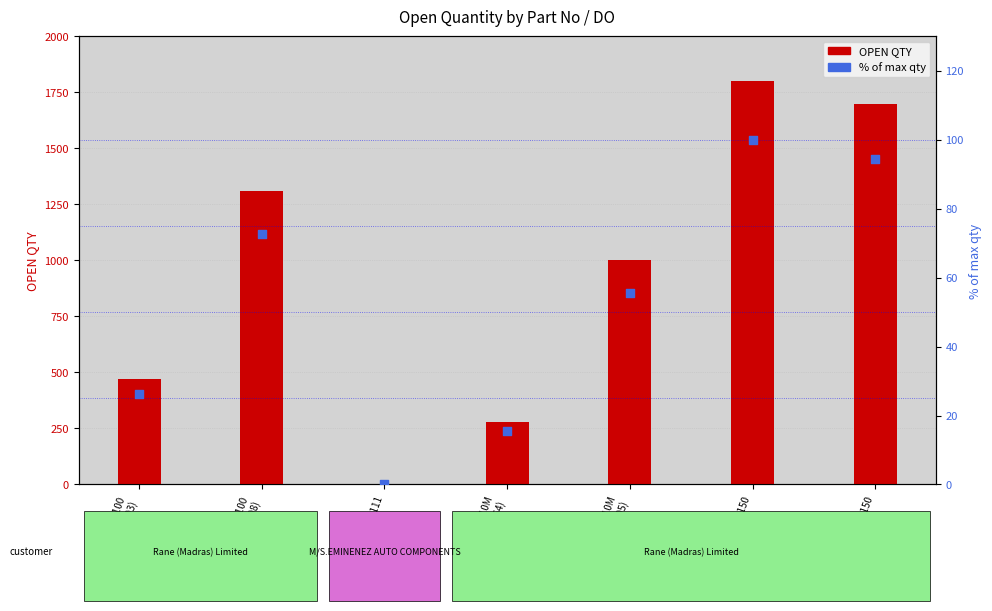

What are all the series names shown in the legend?

OPEN QTY, % of max qty